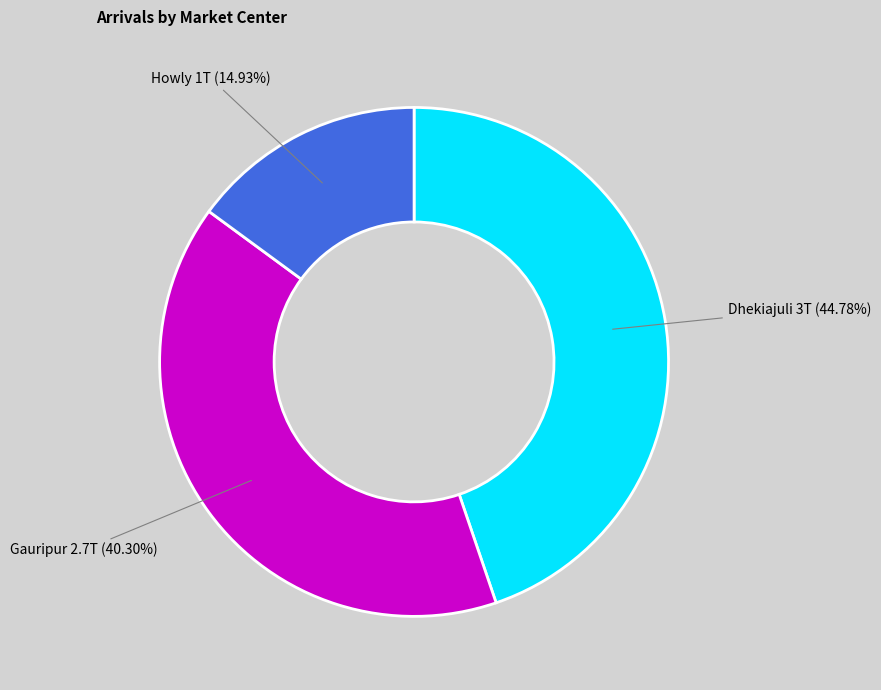

Does Dhekiajuli account for over 50% of the chart?

No